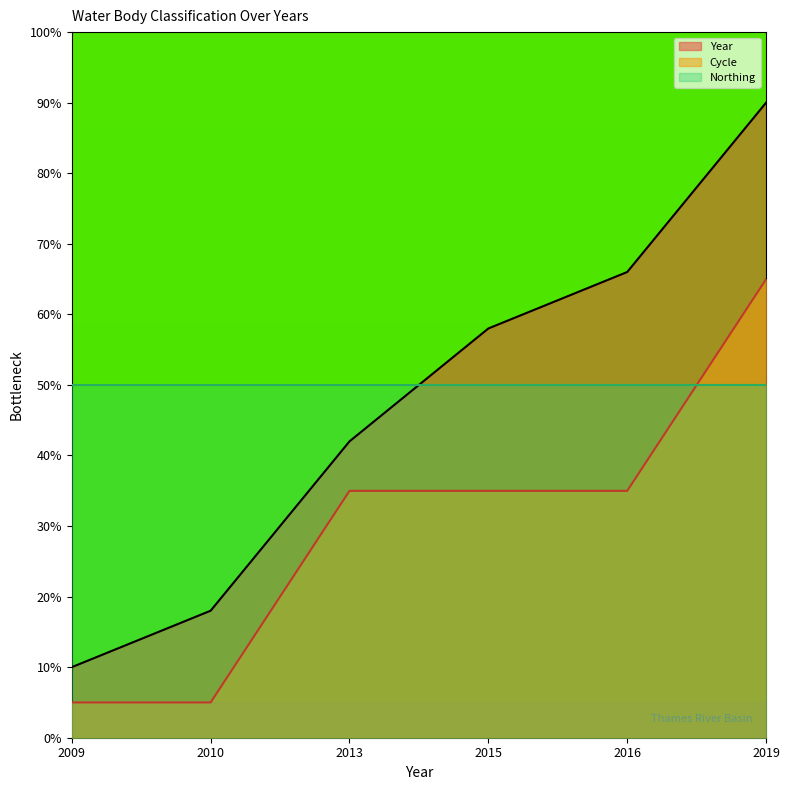

Rank the series by their maximum value, from lowest to highest.

Northing, Cycle, Year